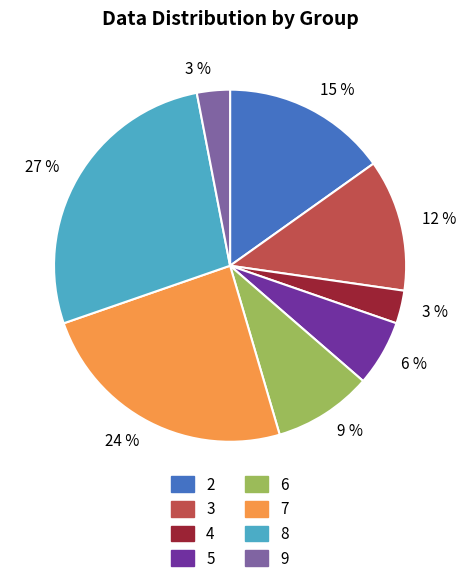

To the nearest percent, what is the average slice percentage?

12%